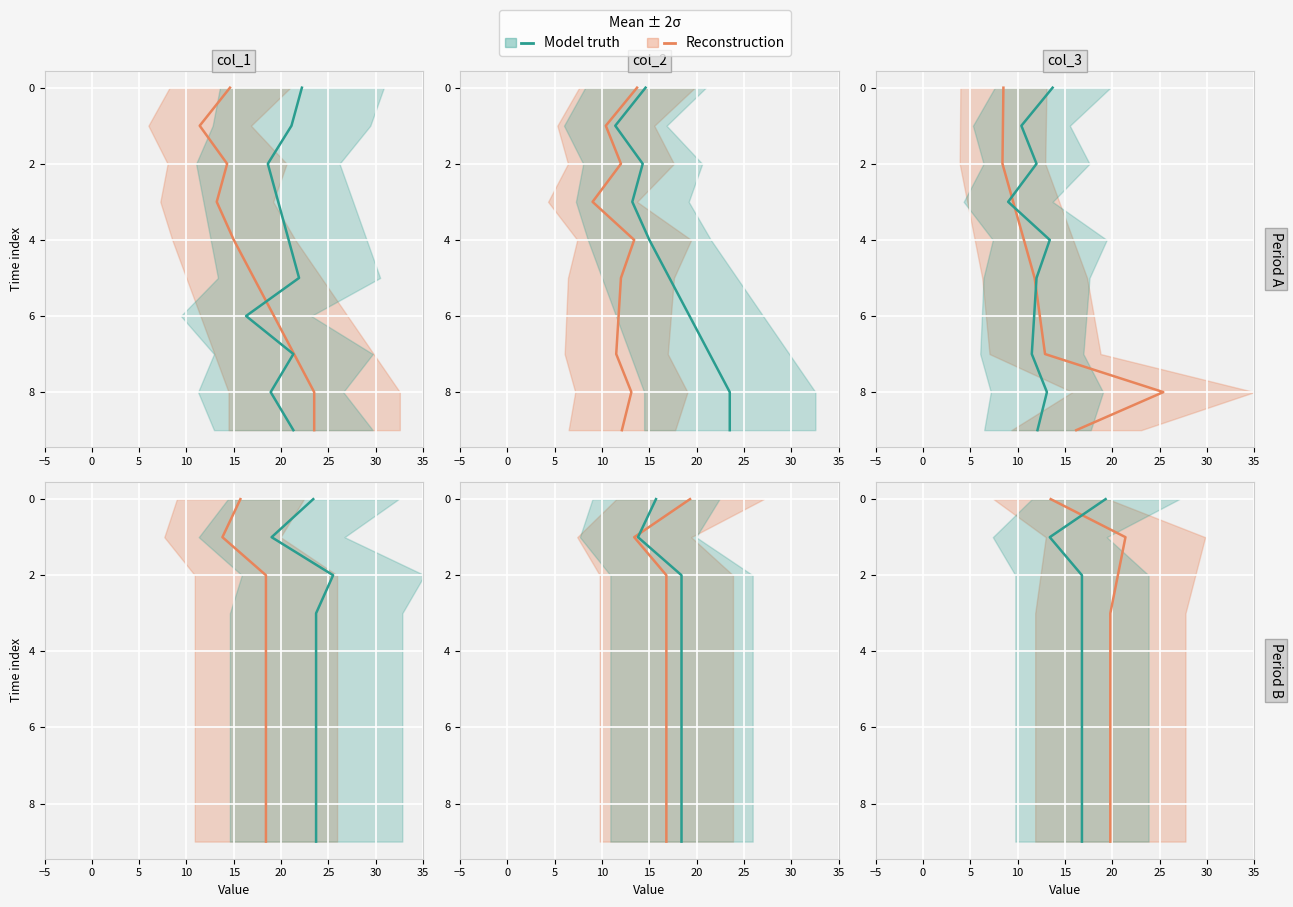

True or false: Reconstruction has a value of 0 at 0.

False